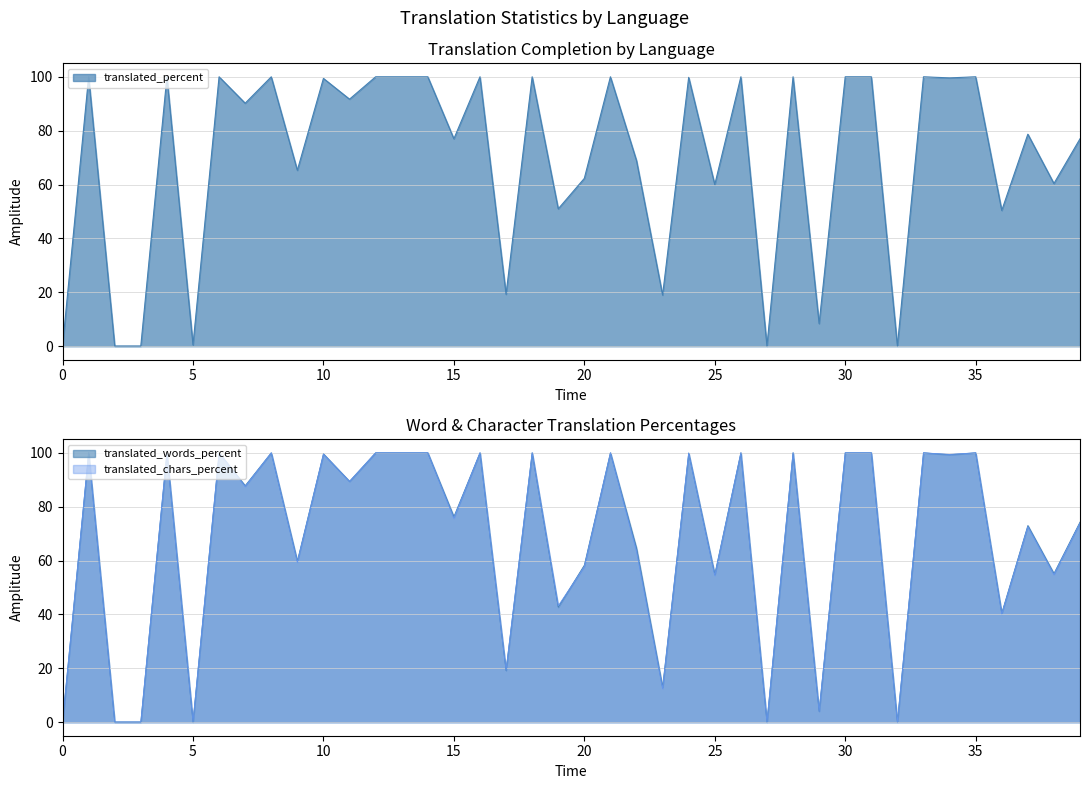

The translated_percent series shows 158.7 at id. True or false?

False